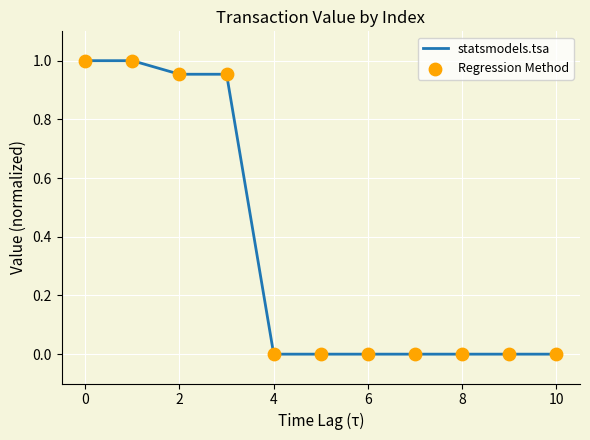

How many lines are shown in the chart?

1